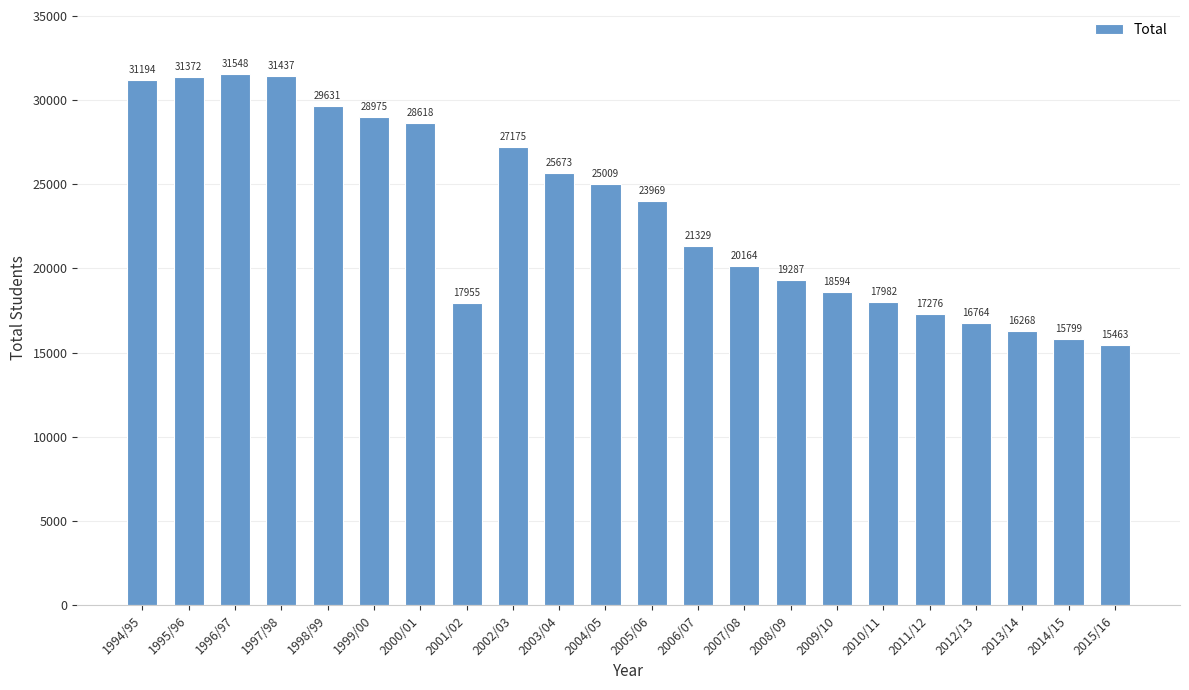

How many categories are shown in the chart?

22